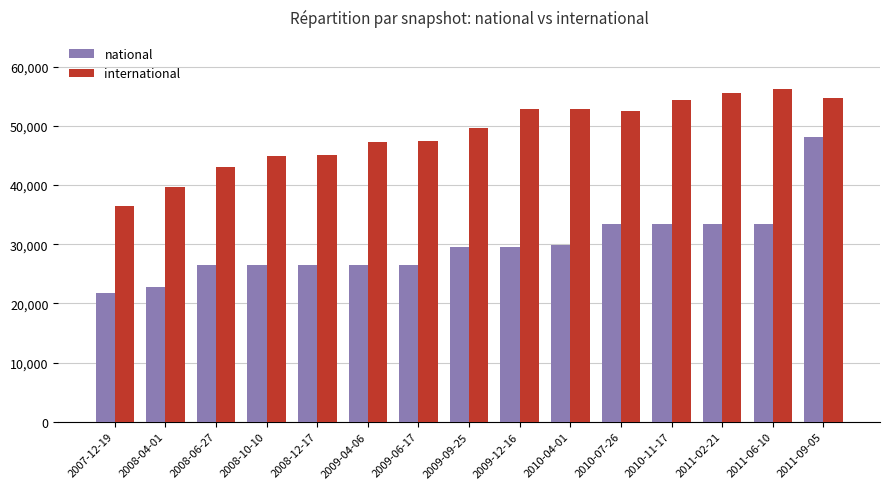

The value of national at 2008-06-27 is 26400. True or false?

True